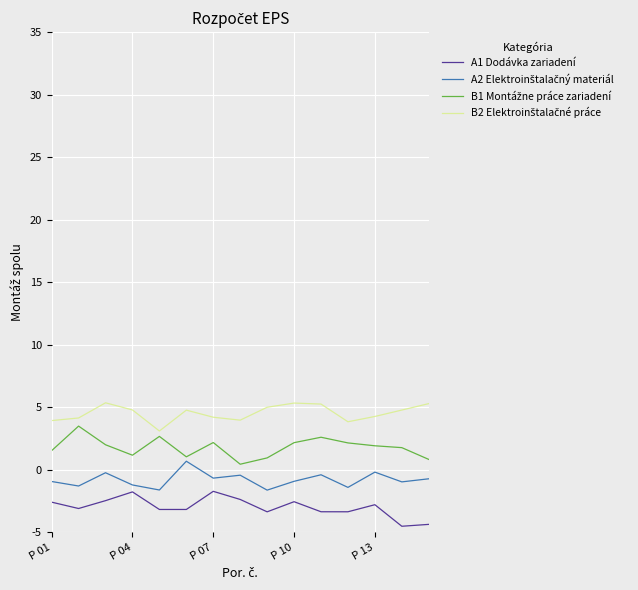

What is the minimum value shown in the chart?

-4.5